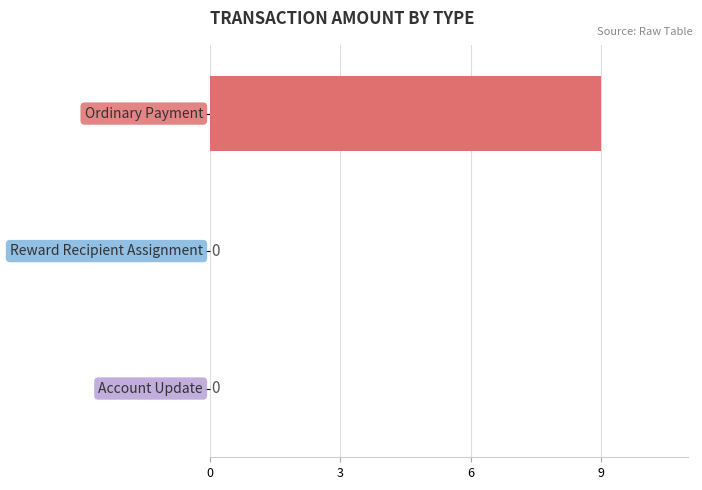

How many values are between 0 and 9?

3